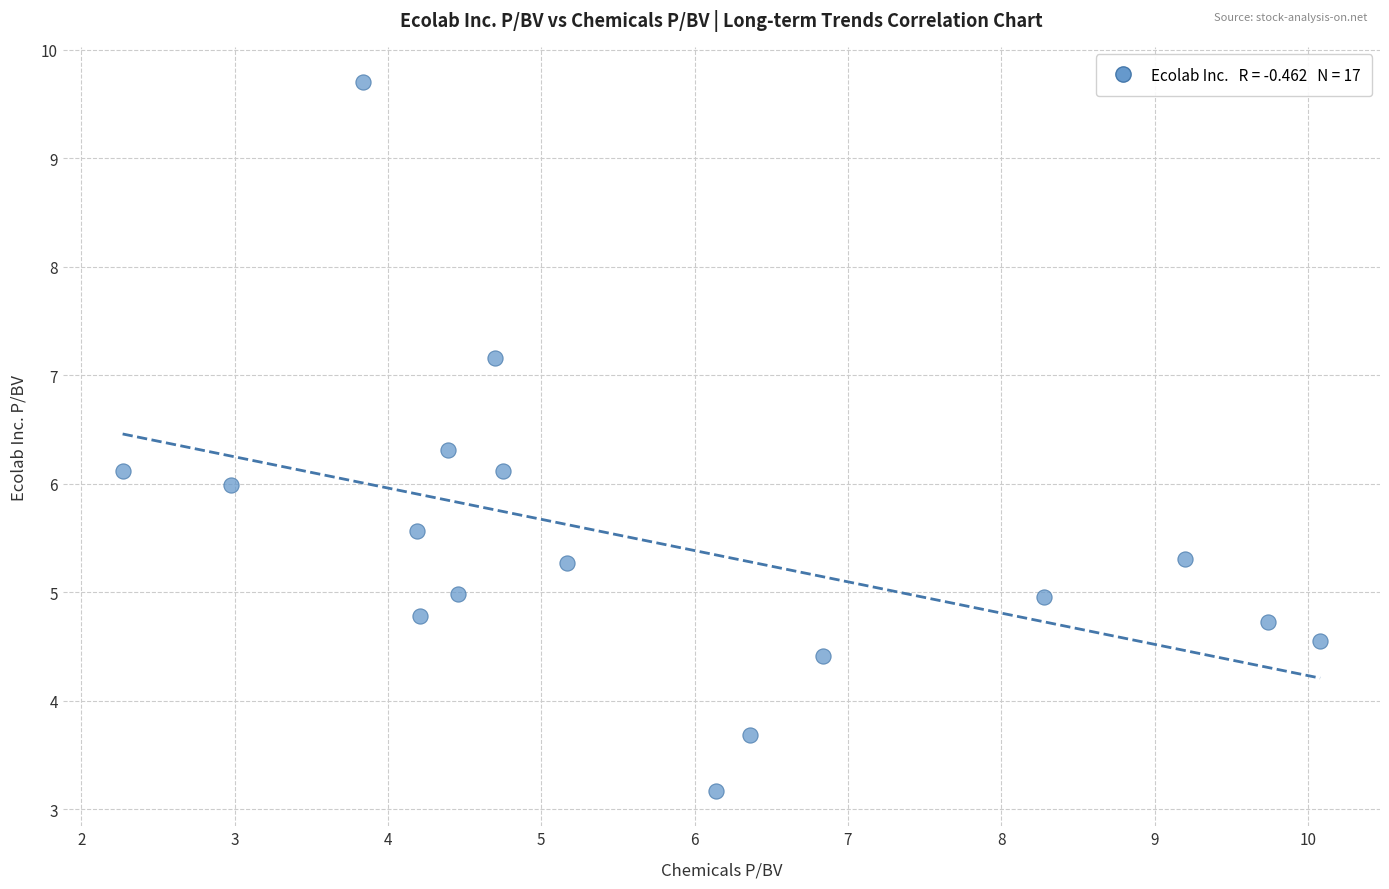

What is the range of Y values (max minus min)?

6.5